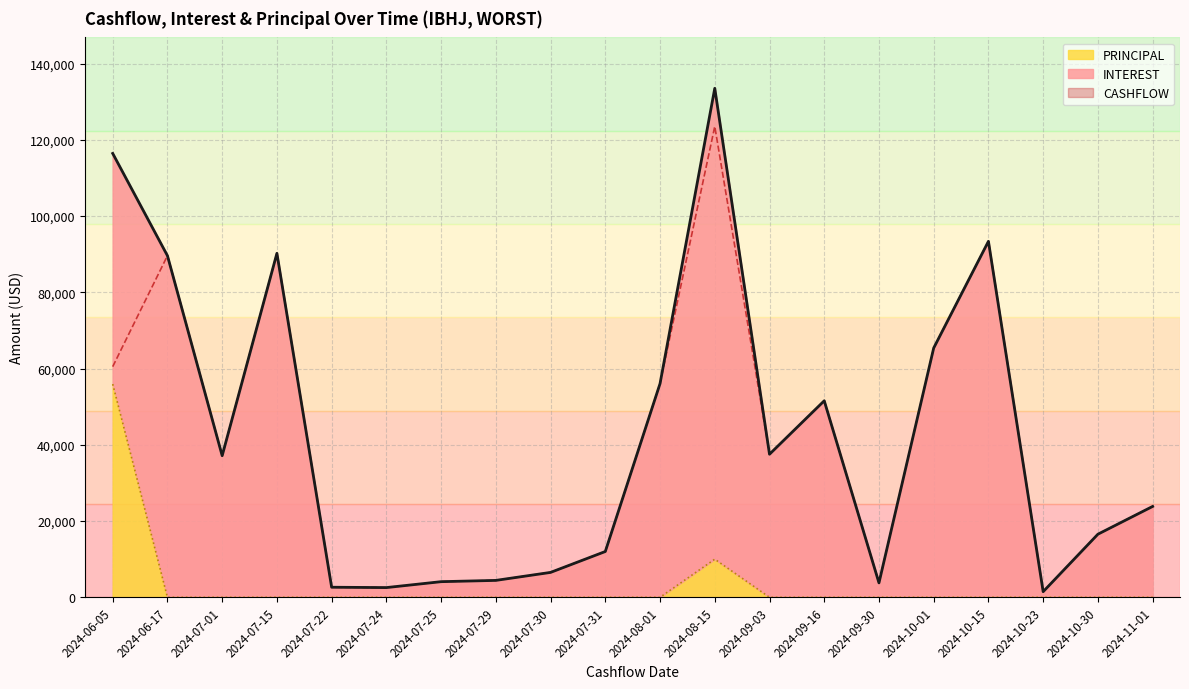

True or false: CASHFLOW and INTEREST intersect in this chart.

False